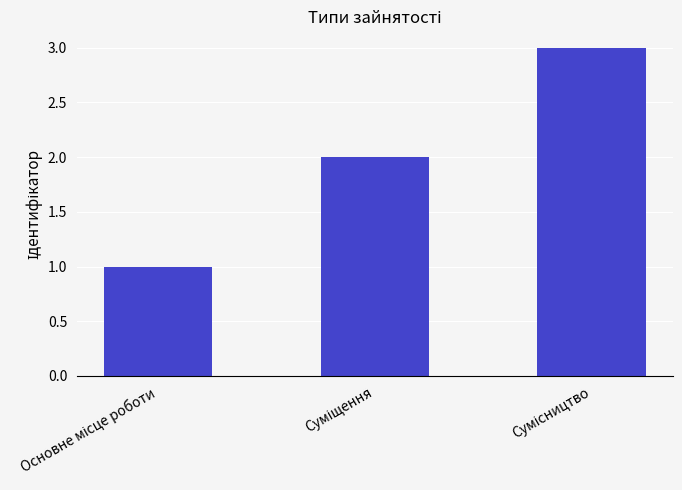

How many data points are less than 2?

1